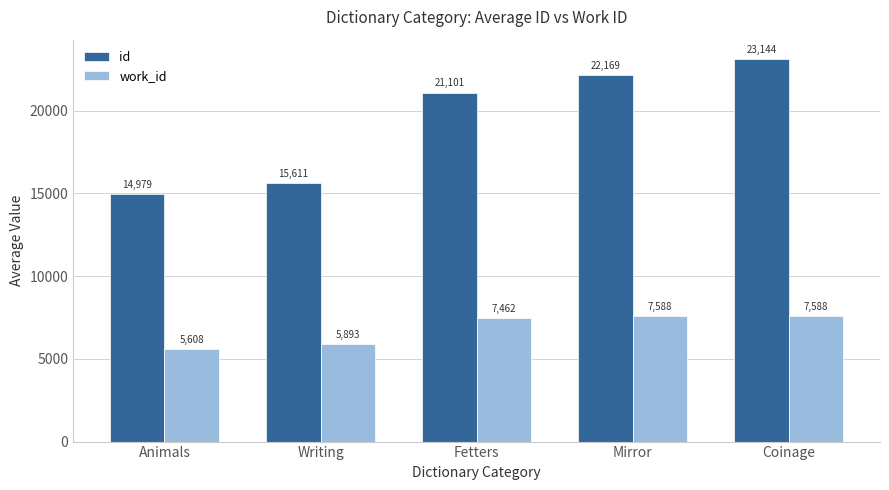

At which category is the sum across all series the highest?

Coinage